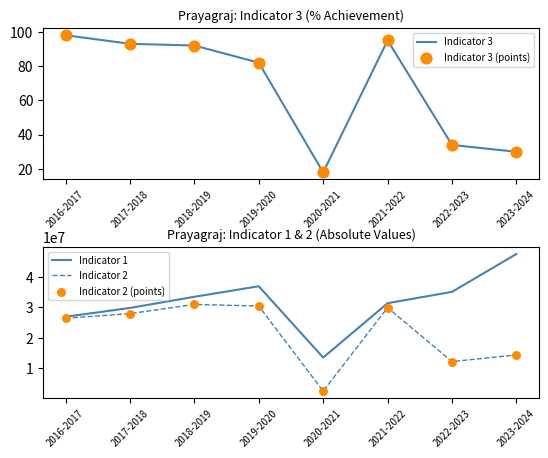

What is the total value across all series at 2018-2019?

95418980